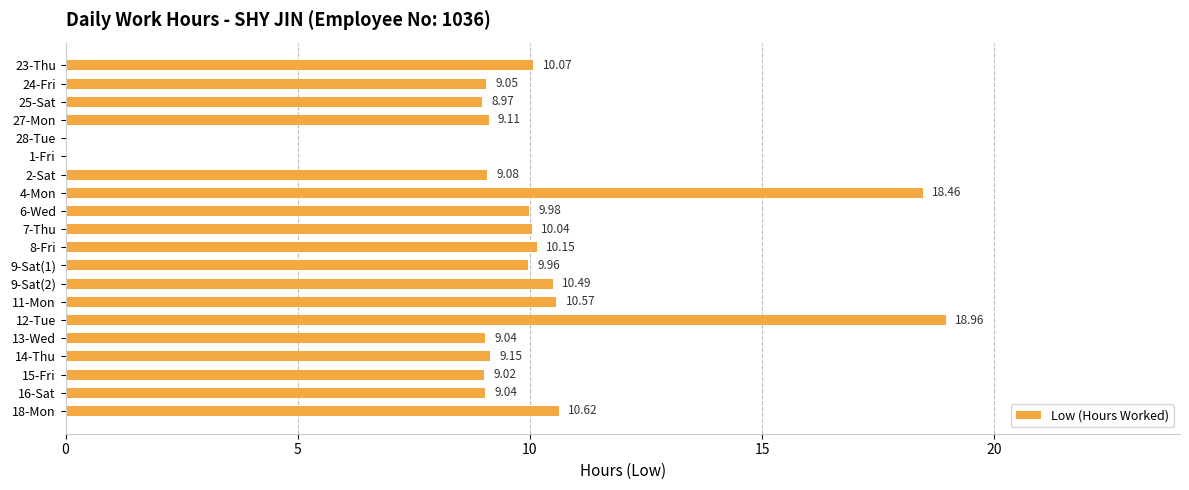

Between 7-Thu and 8-Fri, which is larger?

8-Fri